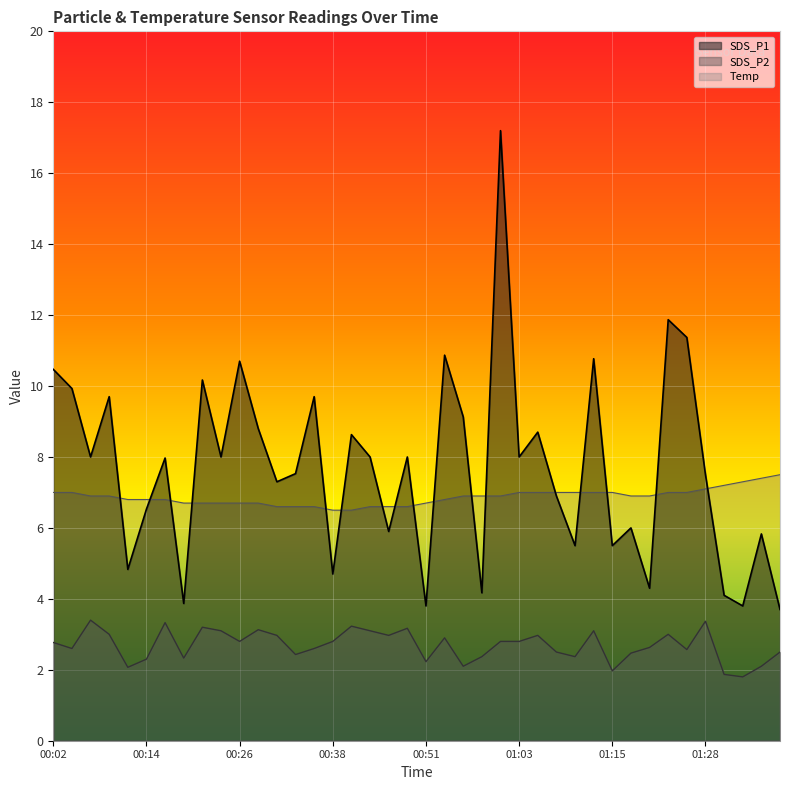

Is it true that SDS_P1 equals 8.0 at 00:17?

True